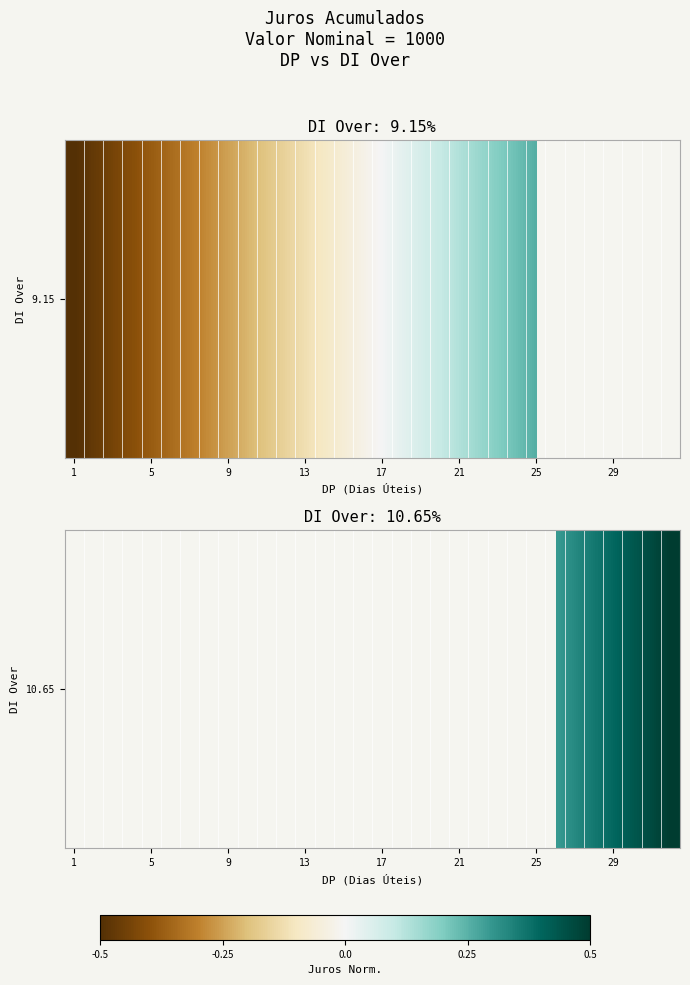

What is the greatest value displayed?

0.5